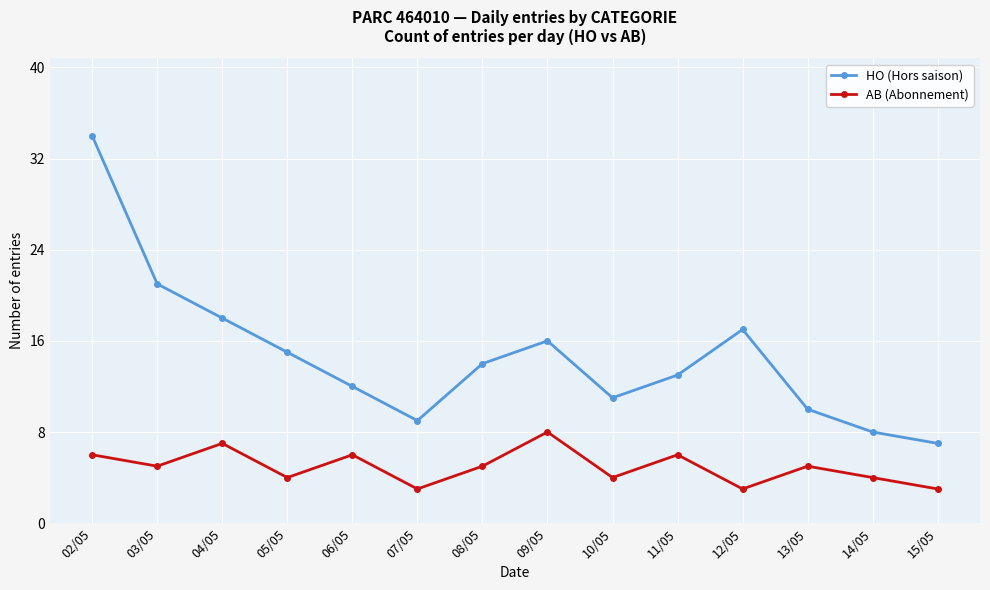

Which label corresponds to the largest value in the chart?

02/05